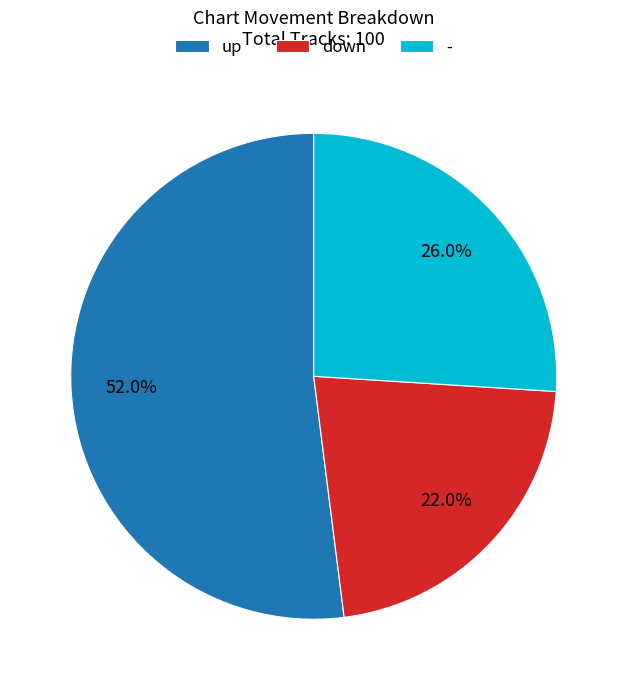

How many segments does this pie chart have?

3